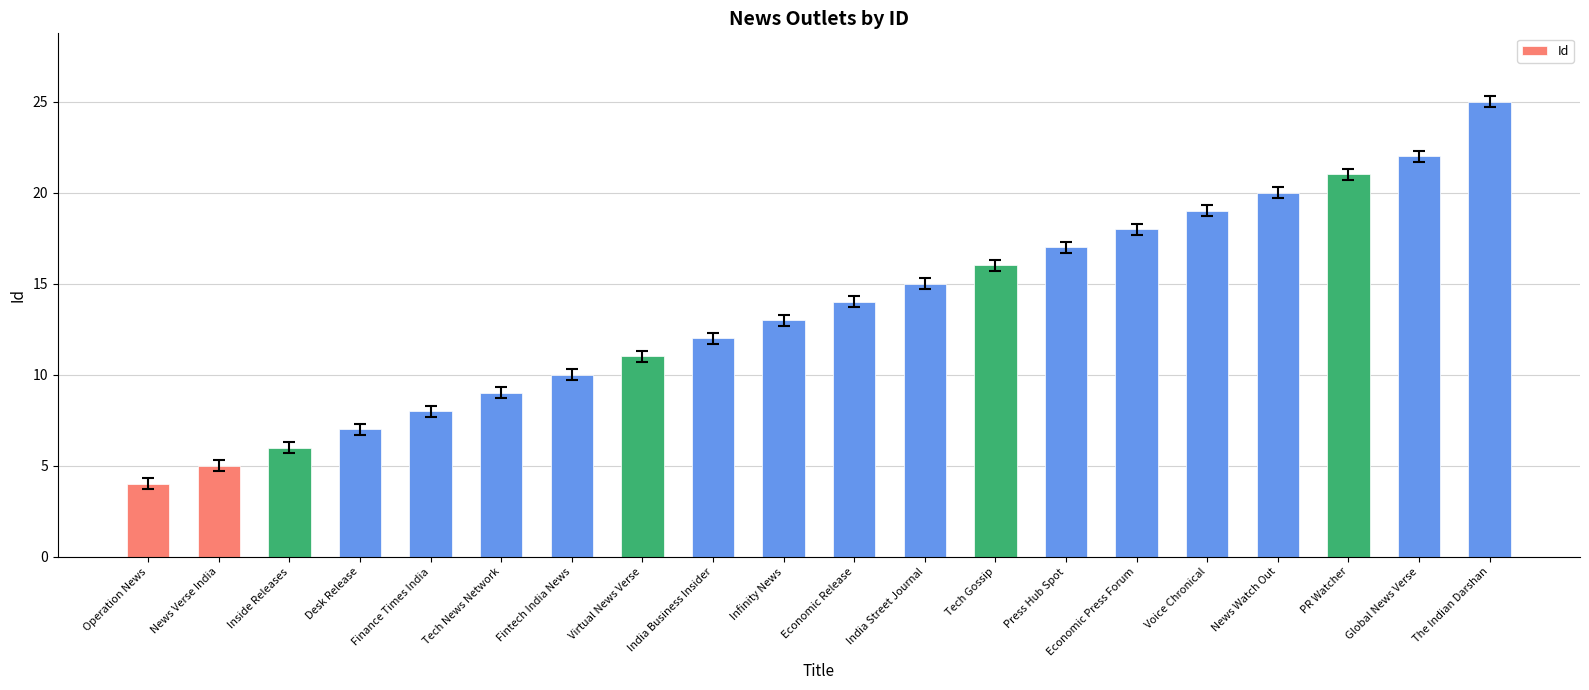

Reading left to right, list all the values displayed in this chart.

Operation News=4	News Verse India=5	Inside Releases=6	Desk Release=7	Finance Times India=8	Tech News Network=9	Fintech India News=10	Virtual News Verse=11	India Business Insider=12	Infinity News=13	Economic Release=14	India Street Journal=15	Tech Gossip=16	Press Hub Spot=17	Economic Press Forum=18	Voice Chronical=19	News Watch Out=20	PR Watcher=21	Global News Verse=22	The Indian Darshan=25